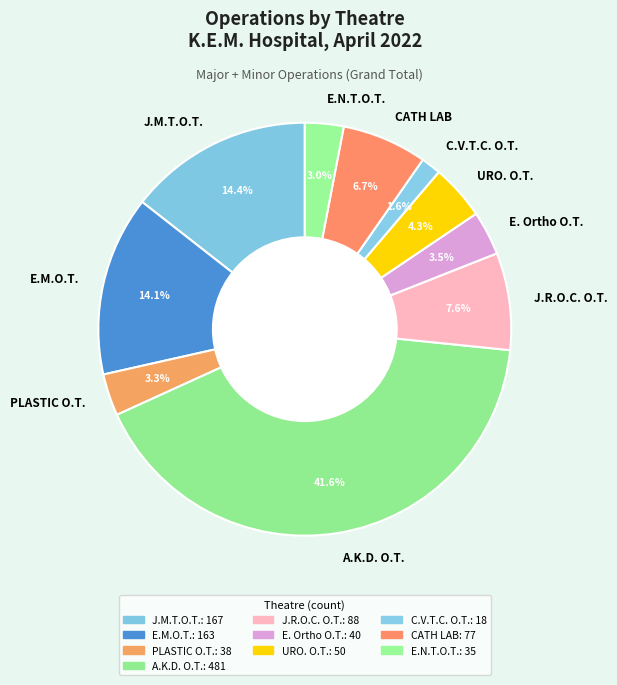

What portion of the pie excludes J.R.O.C. O.T.?

92.4%